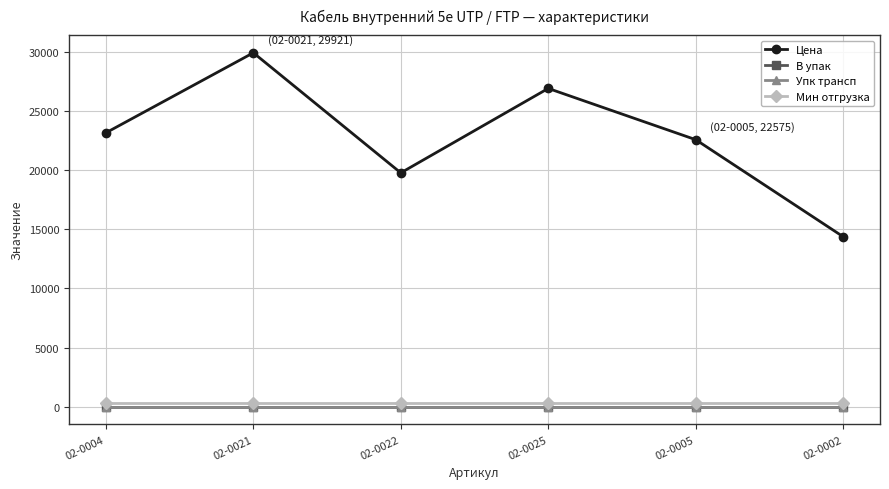

True or false: В упак has a value of 1.0 at 02-0021.

True